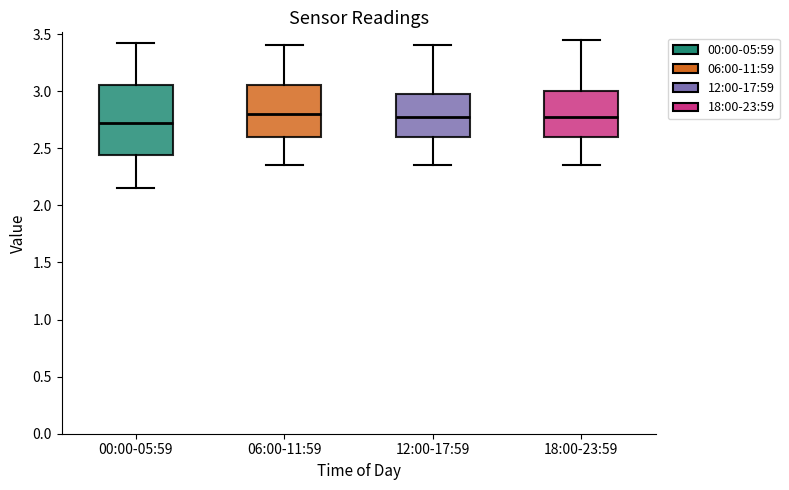

Which box has the lowest median line?

00:00-05:59